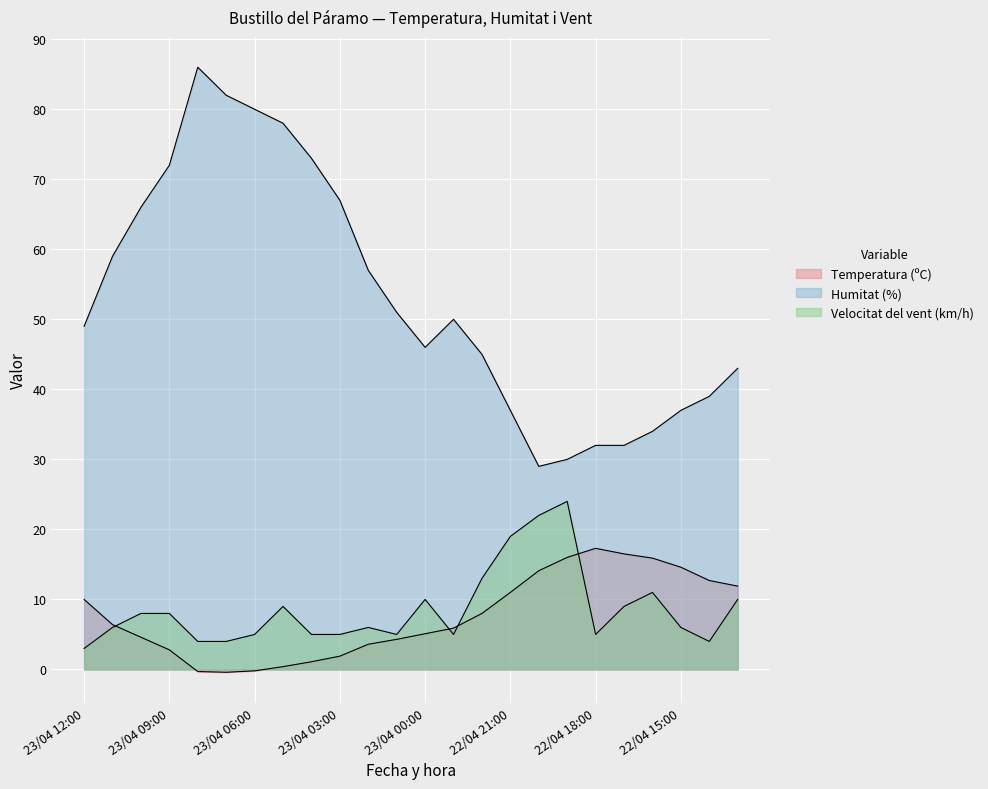

What is the difference between the second highest and second lowest values in the Temperatura (ºC) series?

16.8